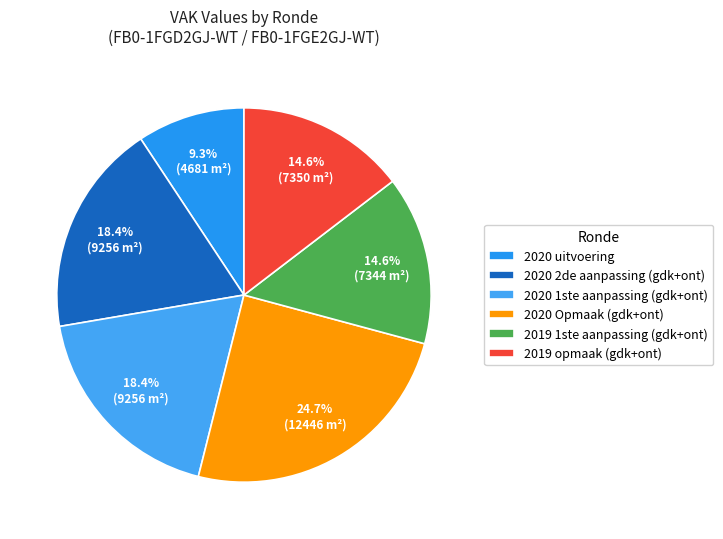

Count the number of slices in the pie.

6